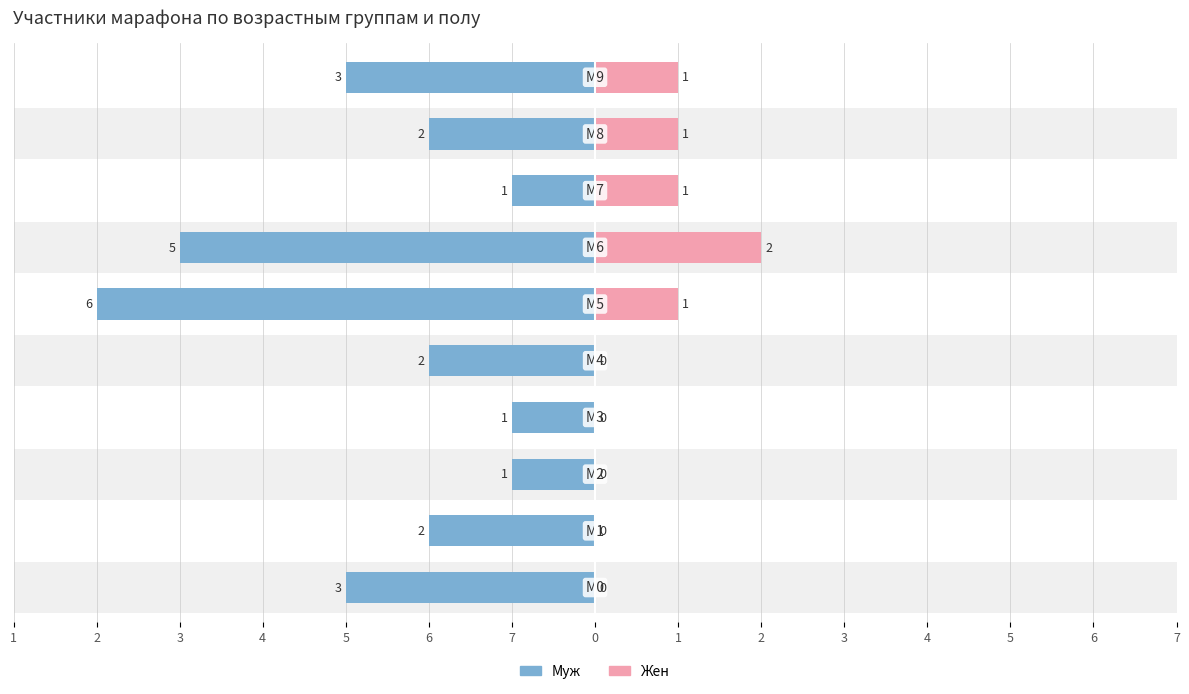

Reading right to left, transcribe all the data shown in this chart.

Муж: -3	-2	-1	-5	-6	-2	-1	-1	-2	-3
Жен: 1	1	1	2	1	0	0	0	0	0